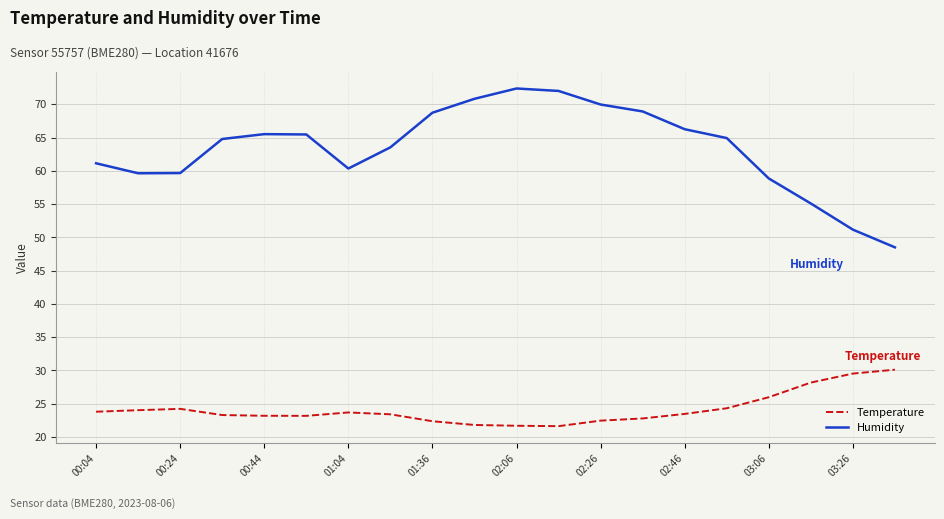

What is the minimum value for Temperature?

21.6